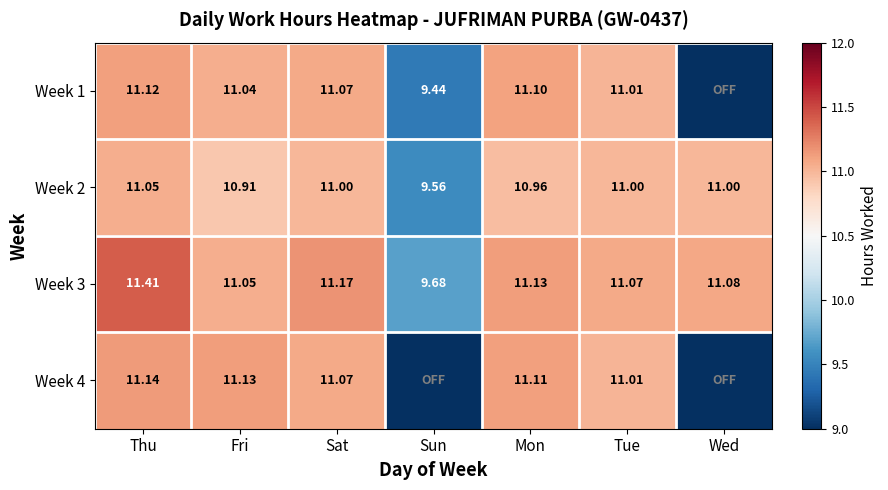

Is it true that Week 3 equals 18.1 at Thu?

False